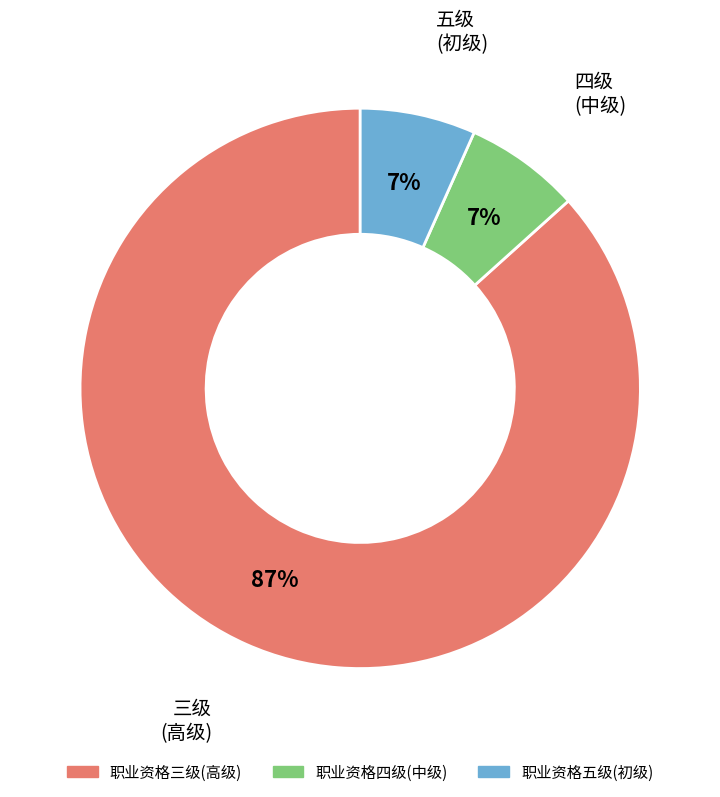

How many segments does this pie chart have?

3